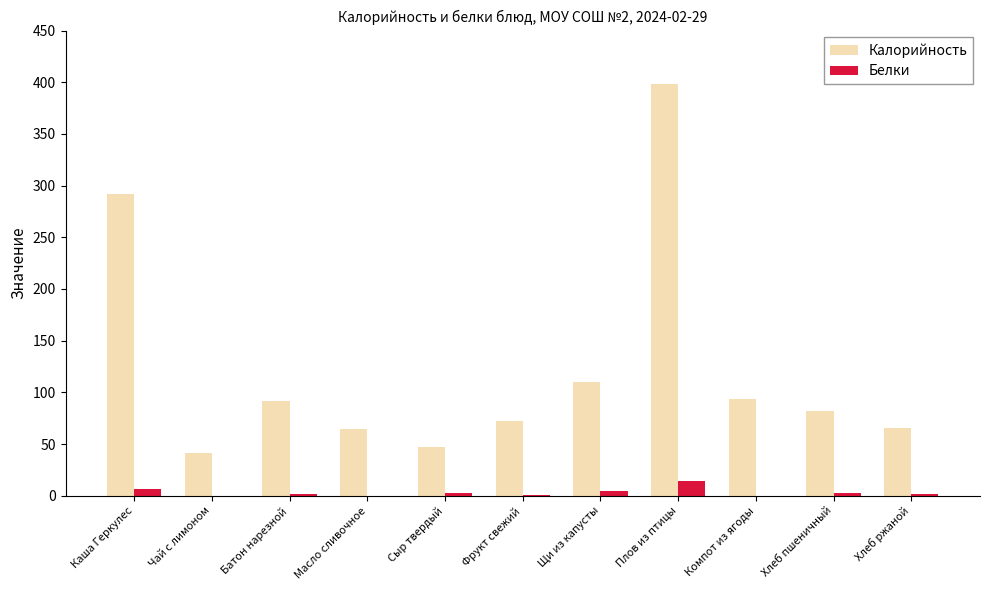

Is the value of Калорийность at Плов из птицы greater than the value of Белки at Щи из капусты?

Yes